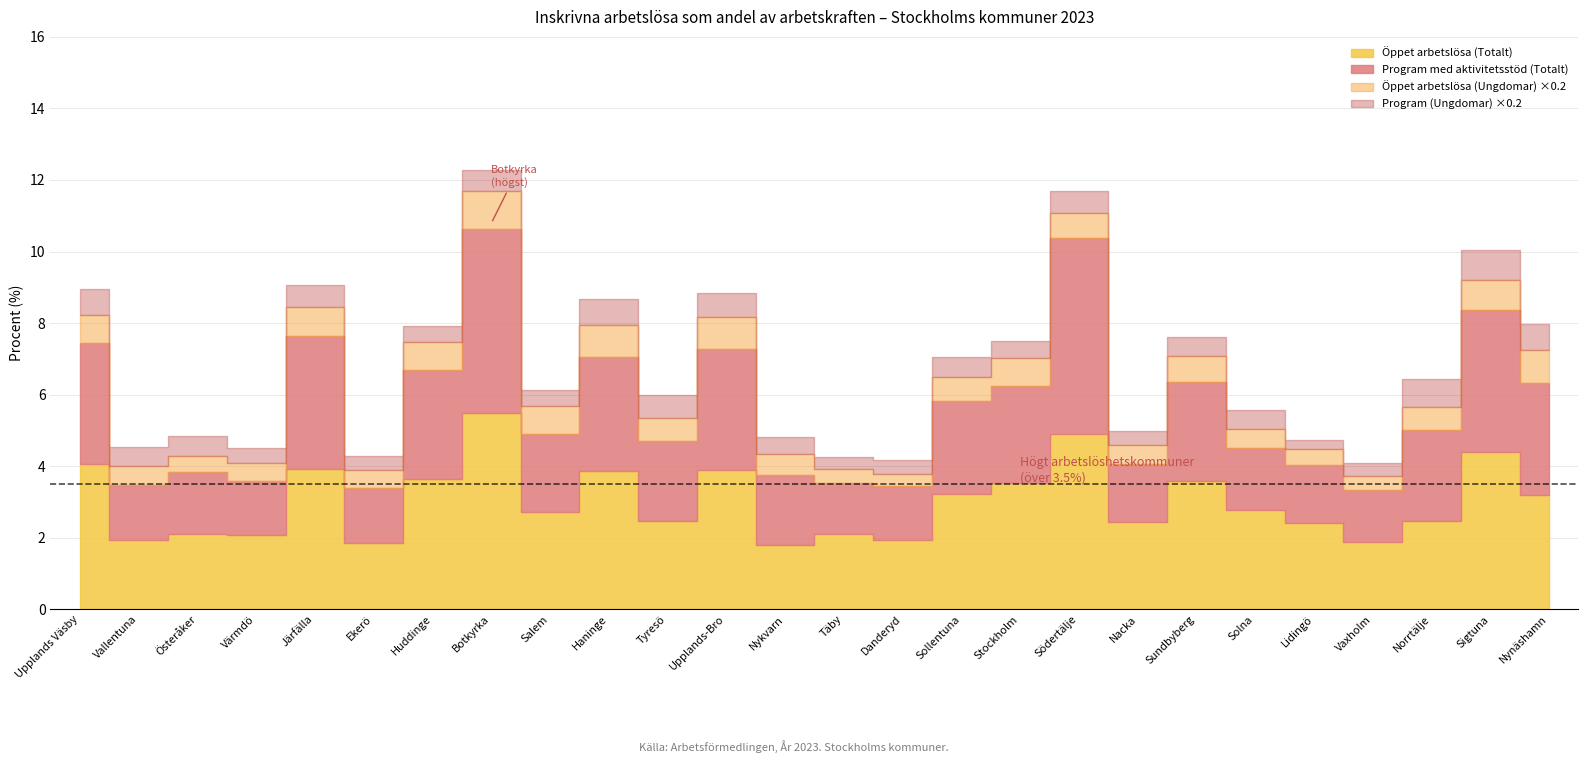

How many values in the Program (Ungdomar) series are below 2?

6